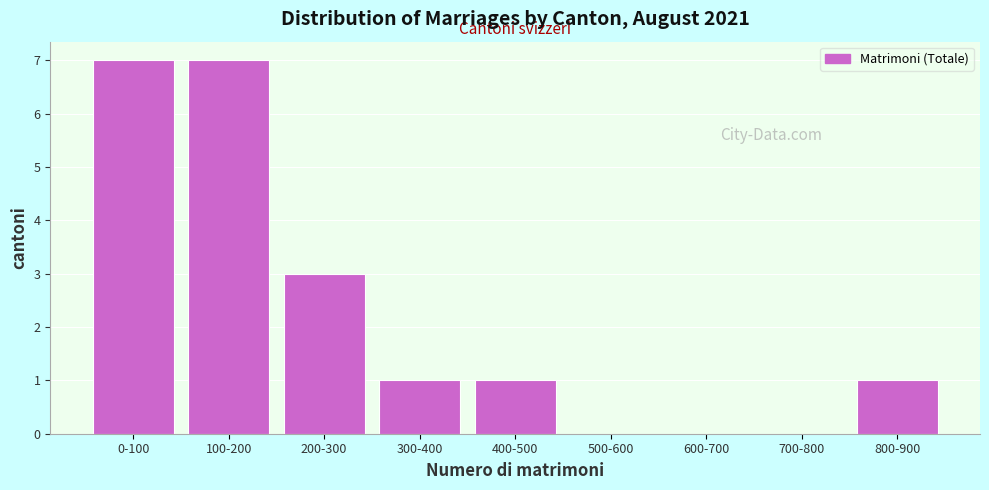

Reading left to right, what are all the values shown in this chart?

0-100=7	100-200=7	200-300=3	300-400=1	400-500=1	500-600=0	600-700=0	700-800=0	800-900=1